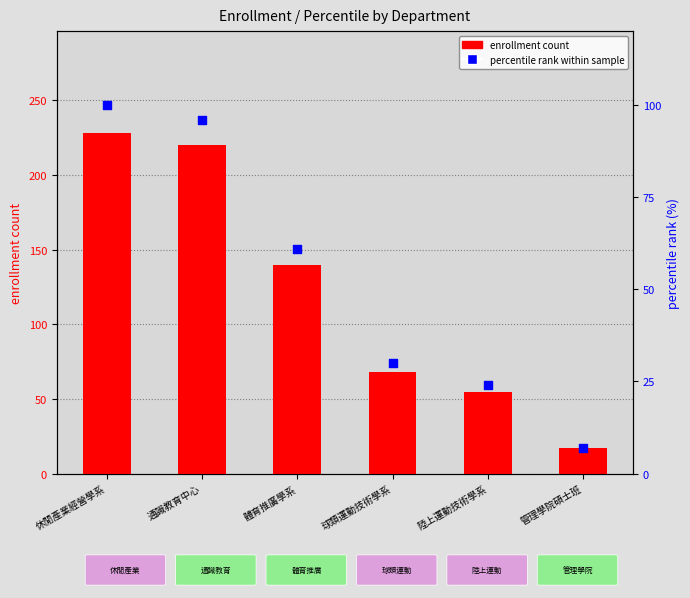

At how many categories does at least one series exceed 219?

2